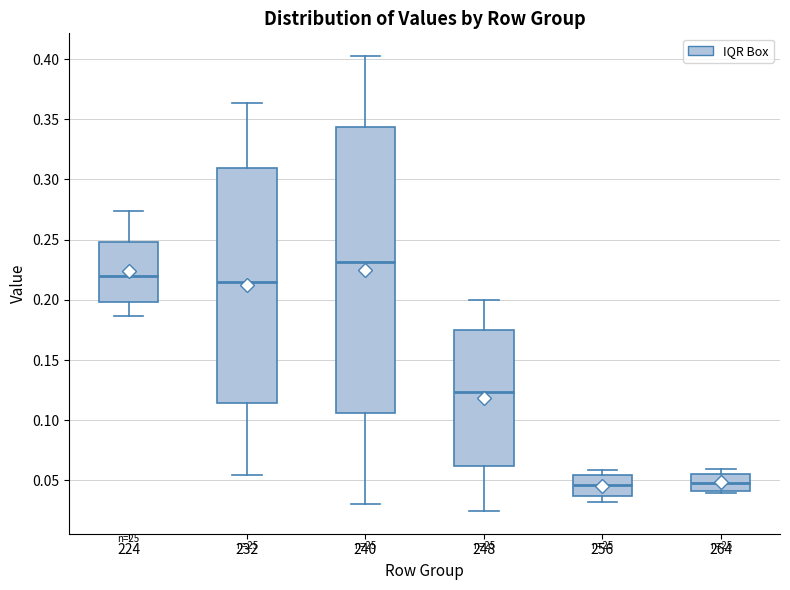

Which box is the tallest, from its lower edge to its upper edge?

240